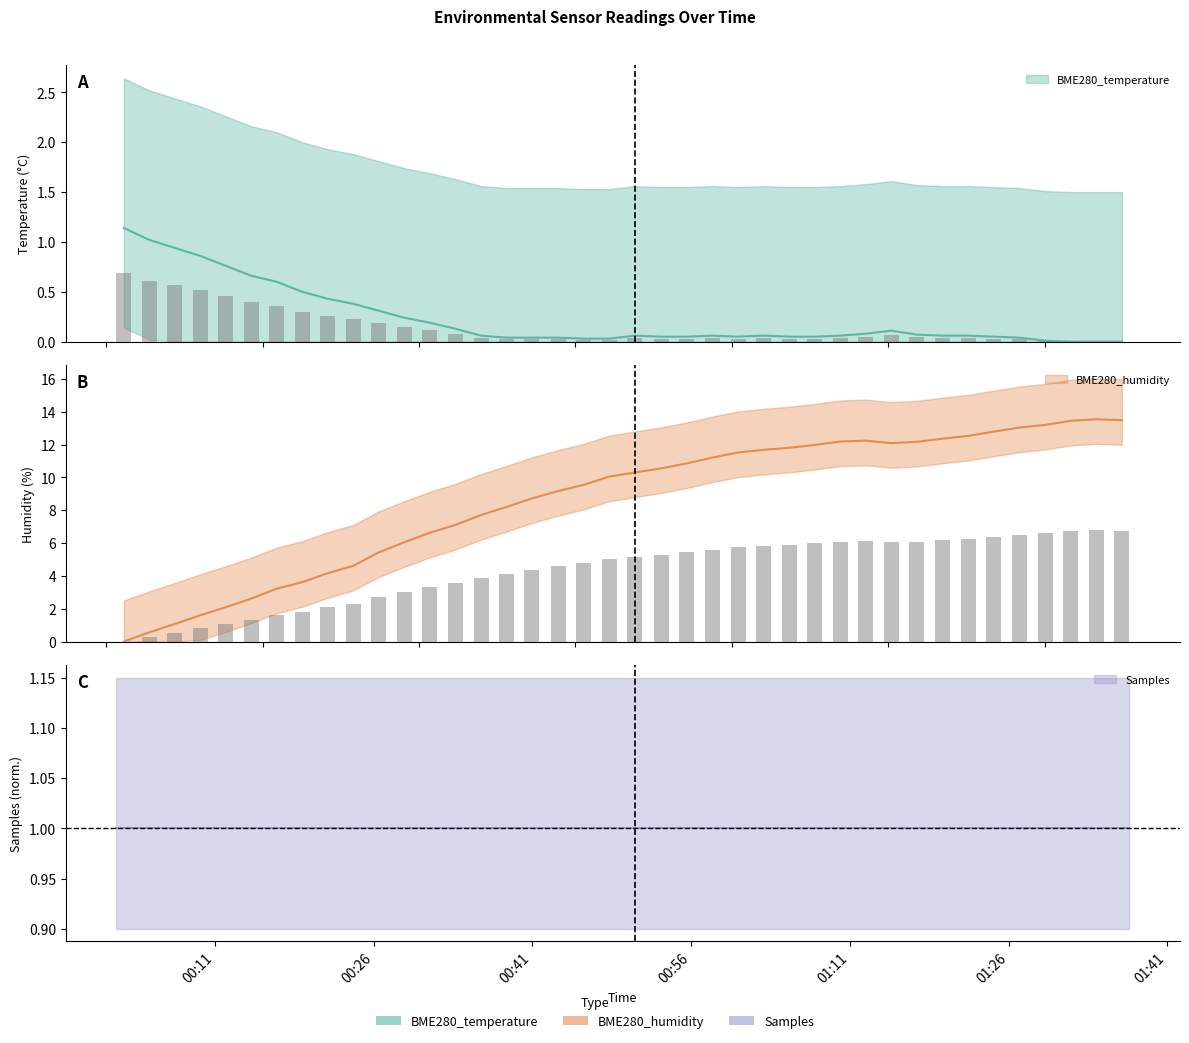

At which category is the sum across all series the highest?

2022/07/09 01:34:58